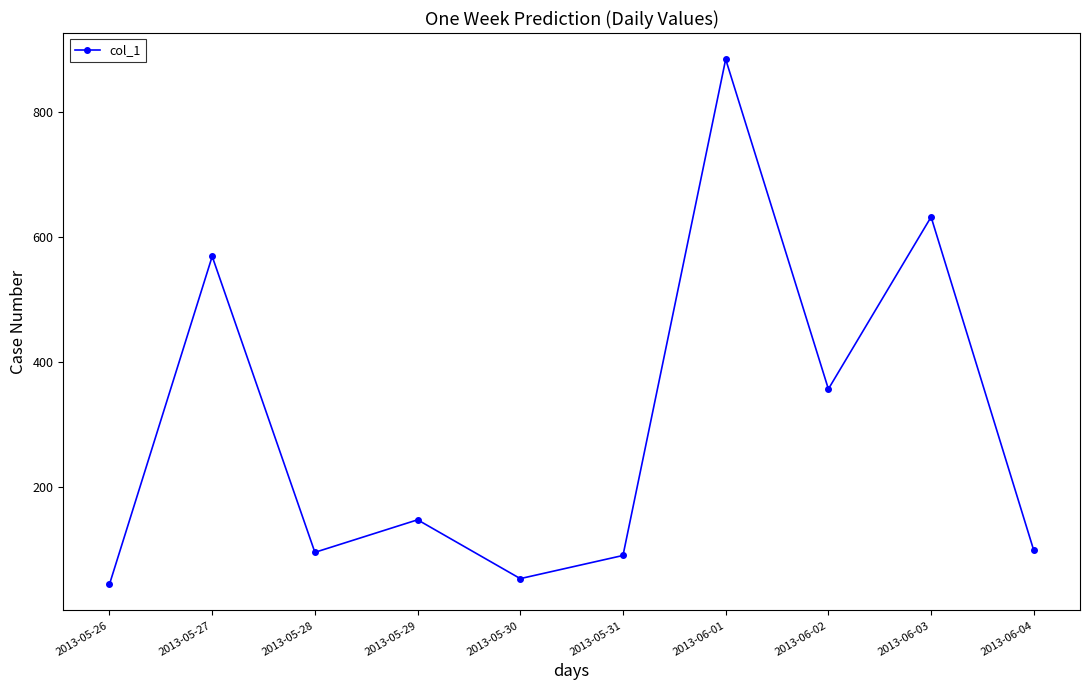

What is the average value?

298